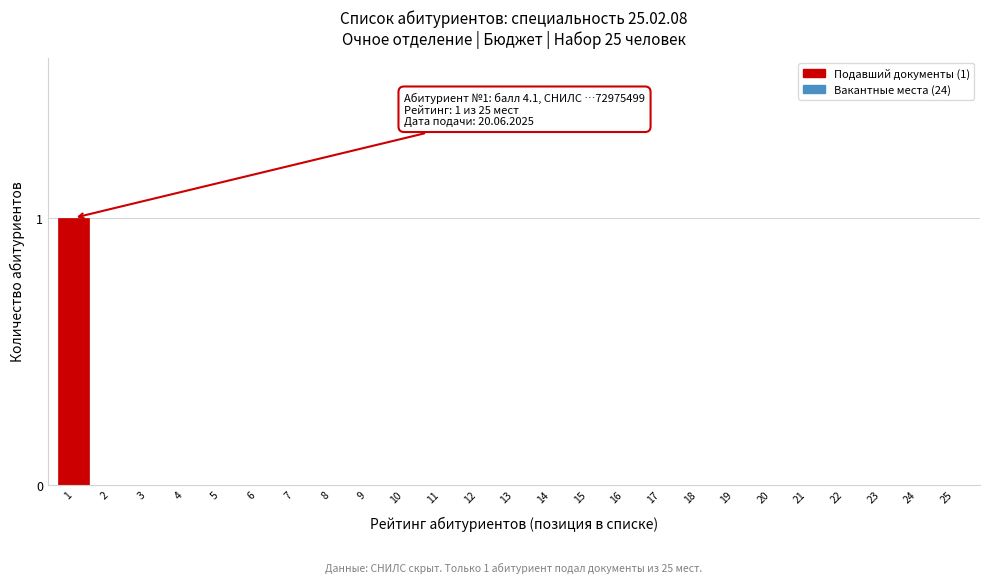

Reading left to right, list all the values displayed in this chart.

1=1	2=0	3=0	4=0	5=0	6=0	7=0	8=0	9=0	10=0	11=0	12=0	13=0	14=0	15=0	16=0	17=0	18=0	19=0	20=0	21=0	22=0	23=0	24=0	25=0